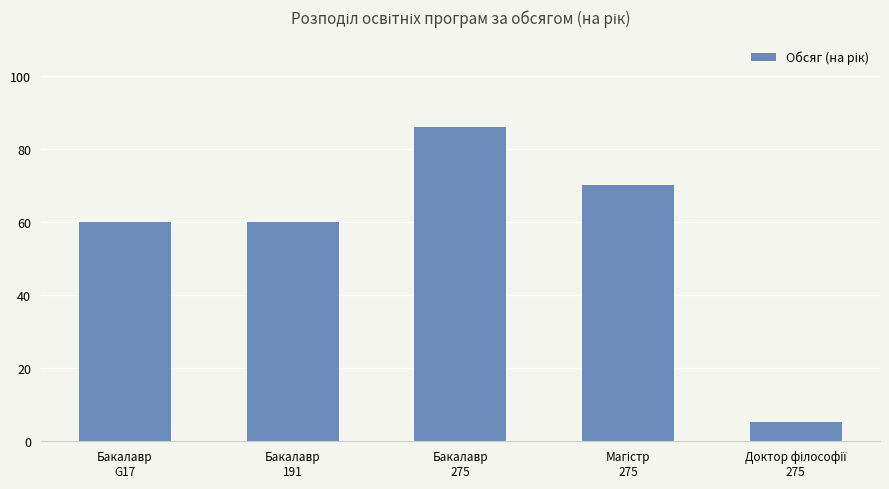

What is the minimum value shown in the chart?

5